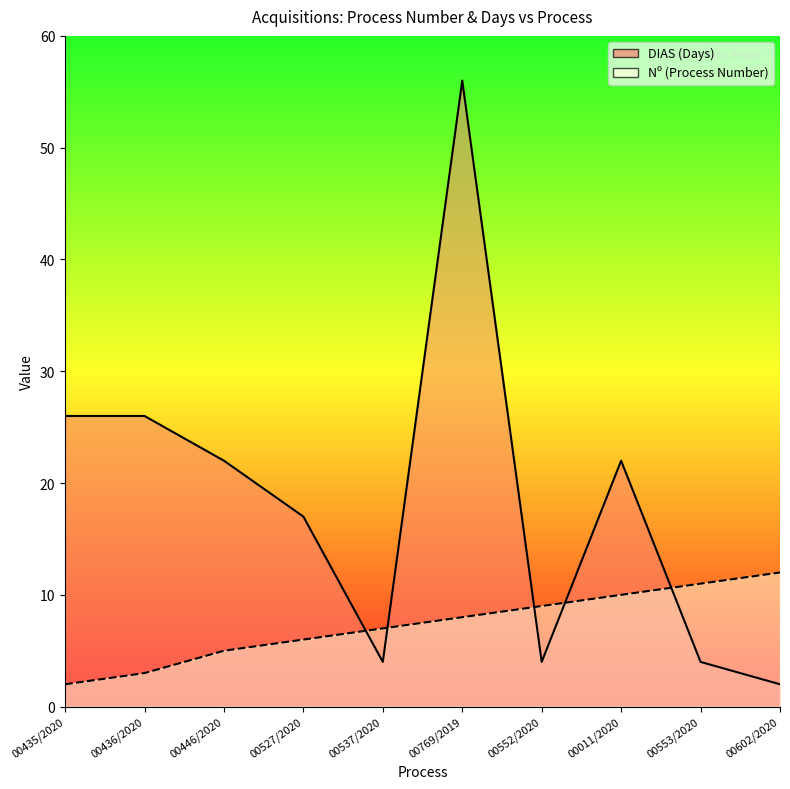

Reading left to right, extract all data points from this chart.

Nº (Process Number): 2	3	5	6	7	8	9	10	11	12
DIAS (Days): 26	26	22	17	4	56	4	22	4	2